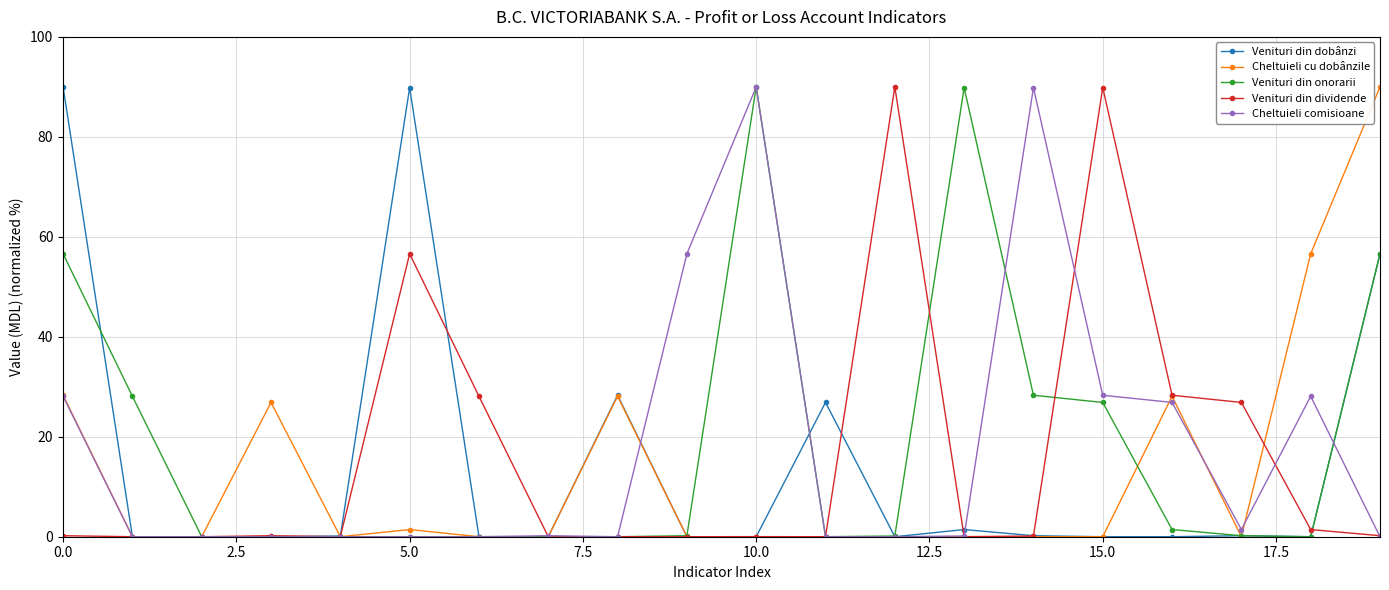

What is the greatest value displayed?

90.0